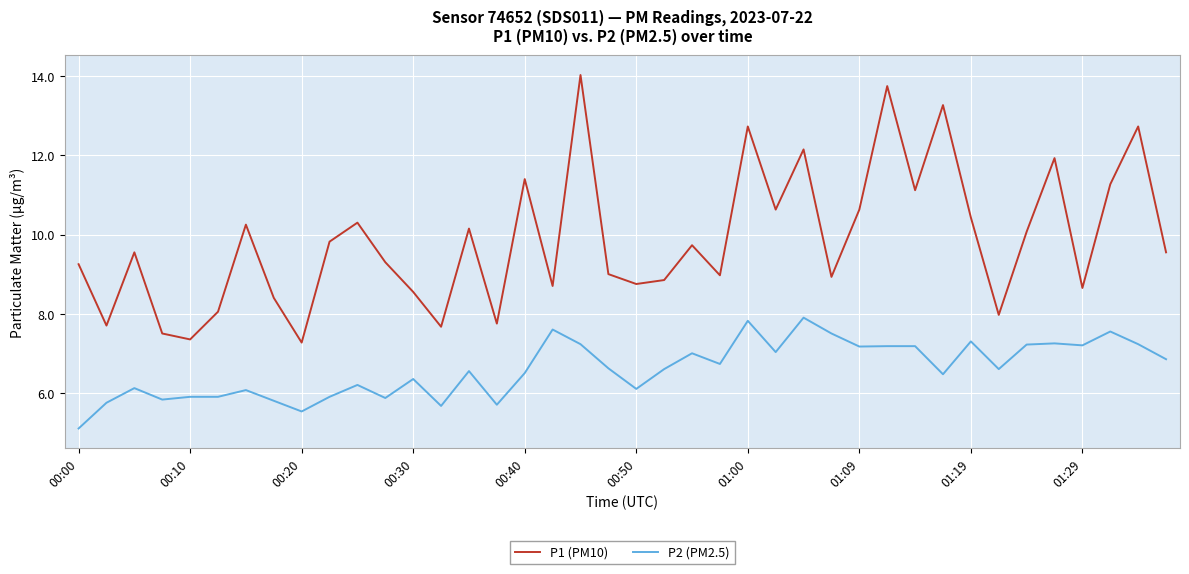

What is the difference between the maximum and minimum values in the P1 (PM10) series?

6.8